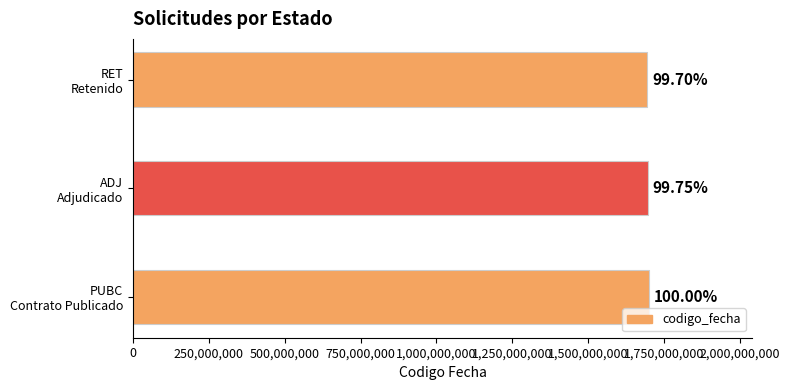

What is the sum of all values?

5092332038